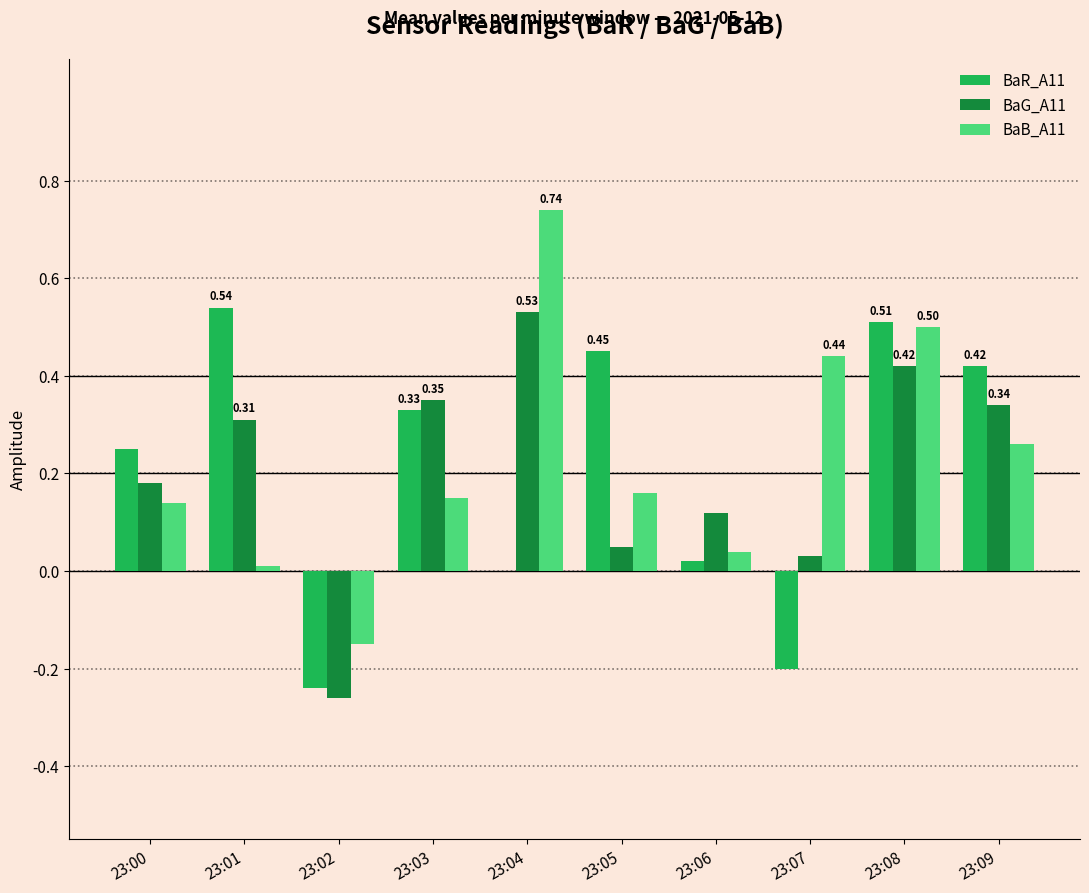

Which series changed the most between 23:02 and 23:05?

BaR_A11